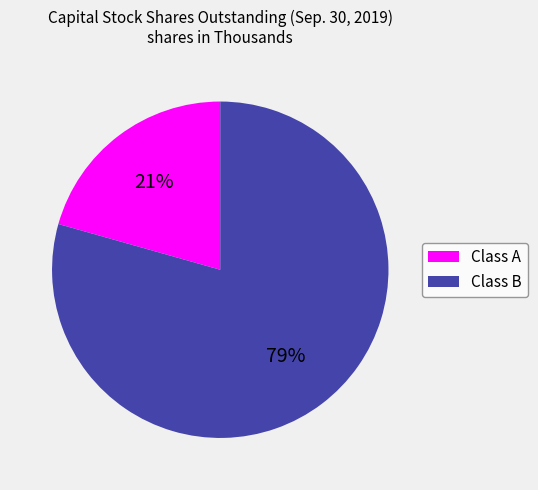

How many slices are in this pie chart?

2